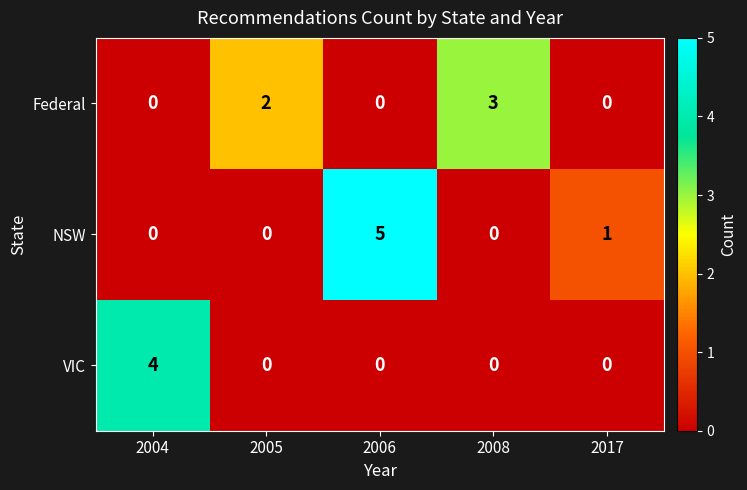

Which series has the largest total across all categories?

NSW